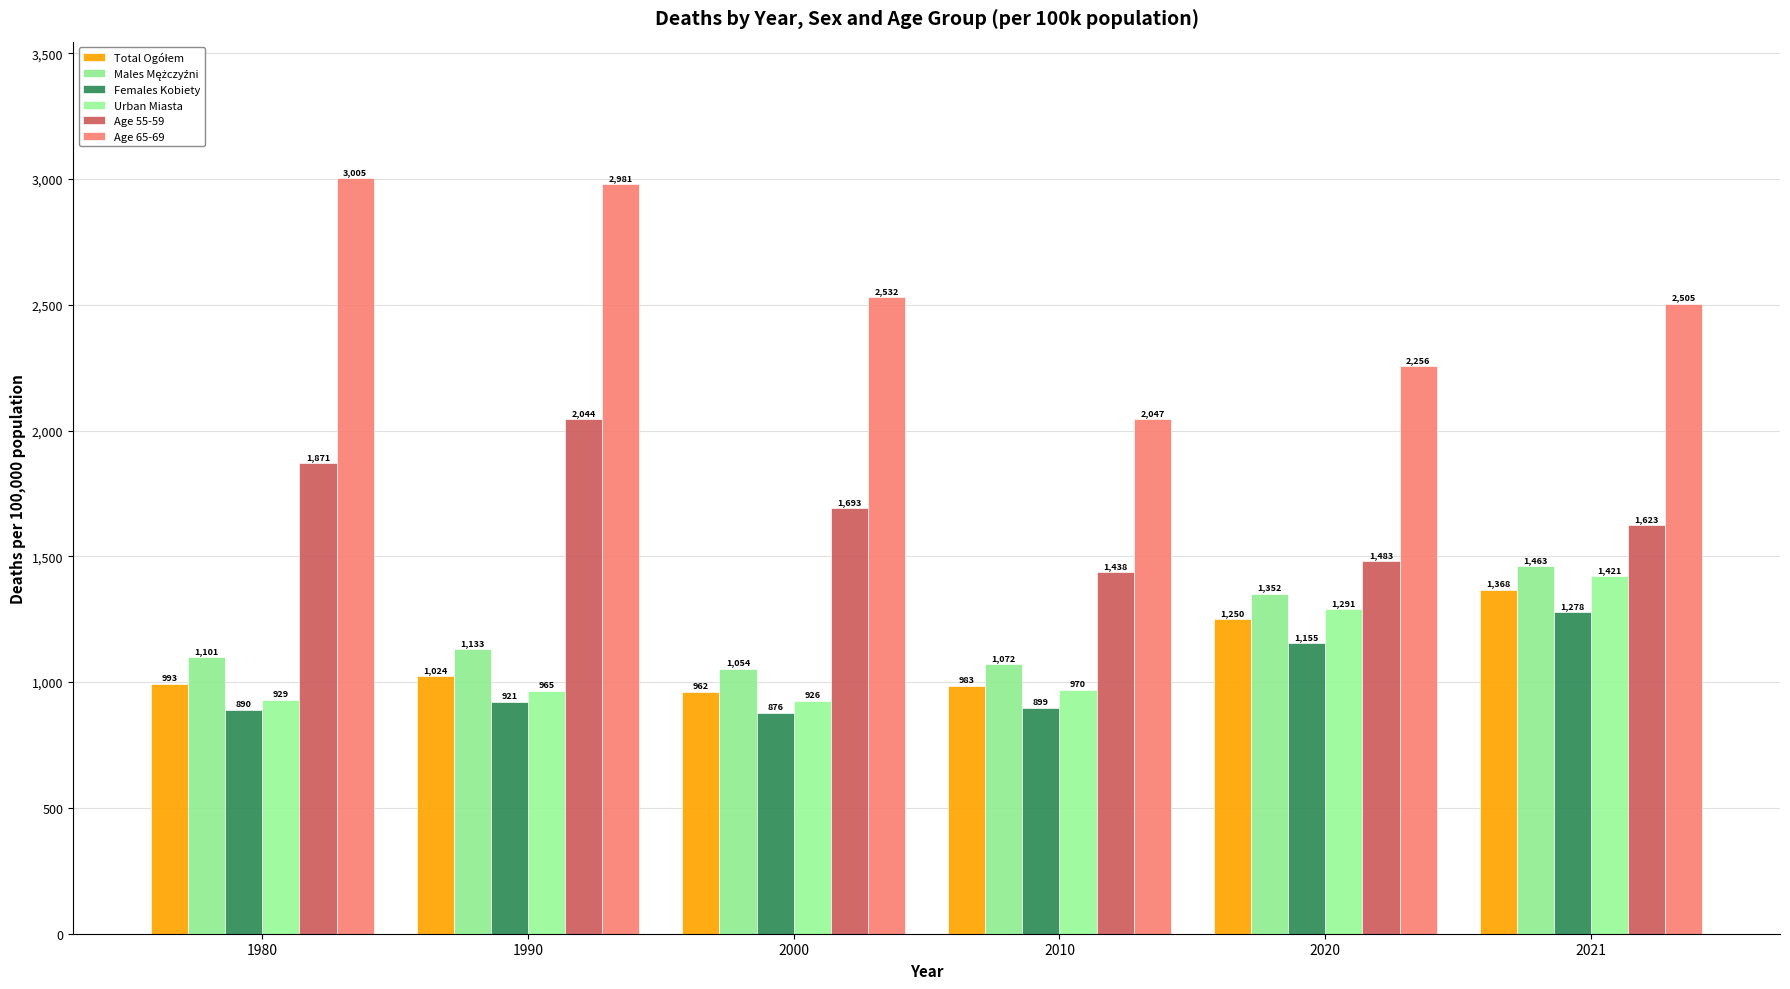

At which category does the chart reach its peak across all series?

1980